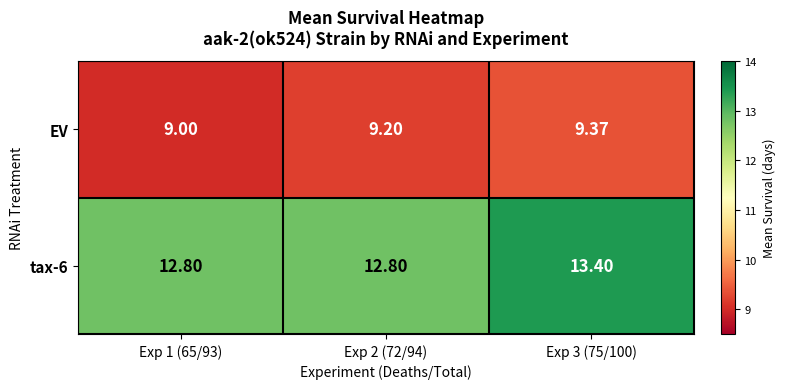

At how many categories does at least one series exceed 10?

3